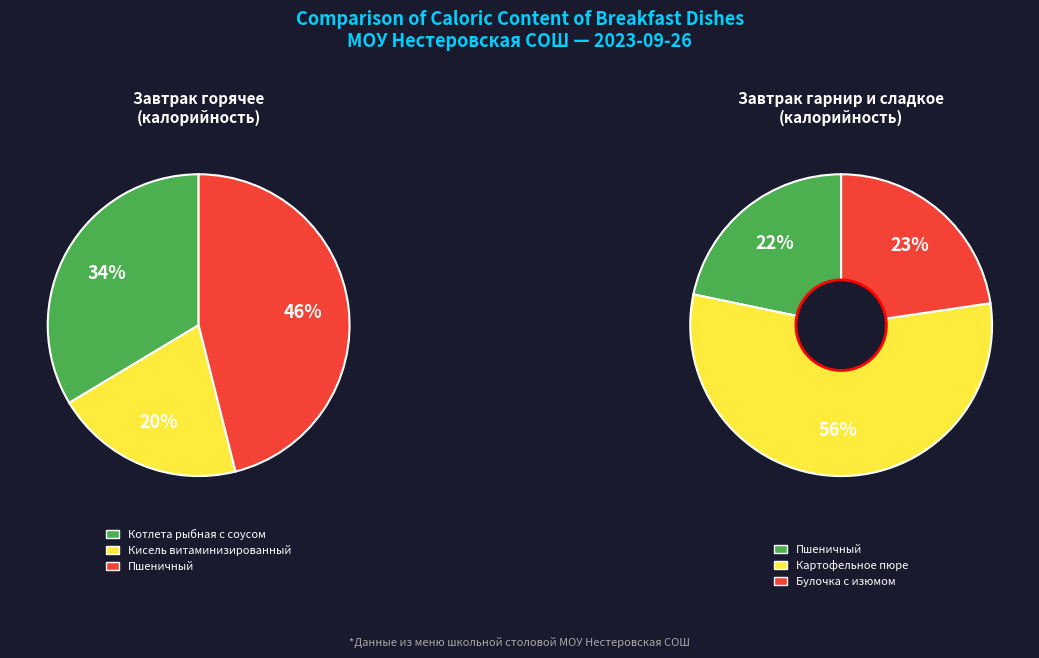

Which category has the biggest portion of the pie?

Картофельное пюре